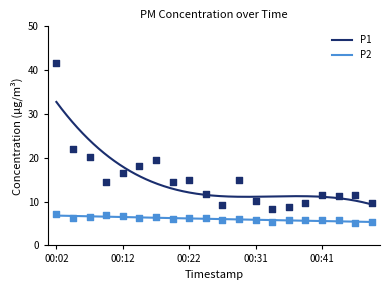

What are all the series names shown in the legend?

P1, P2